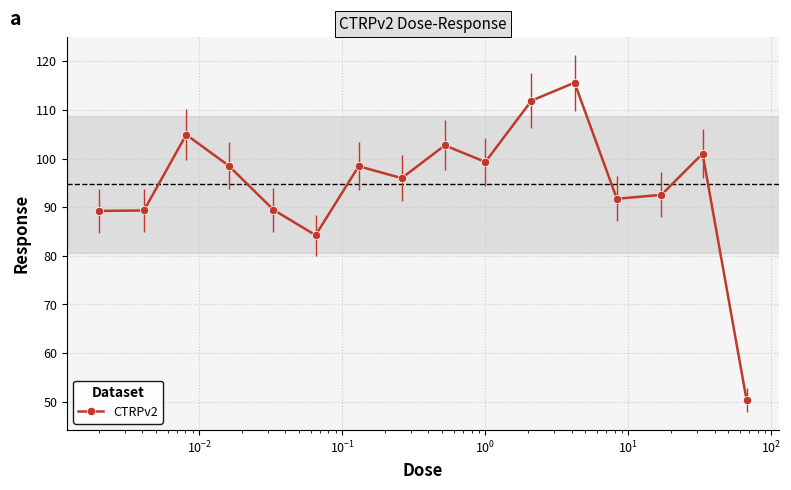

What is the value of the 13th point from the left?

91.7